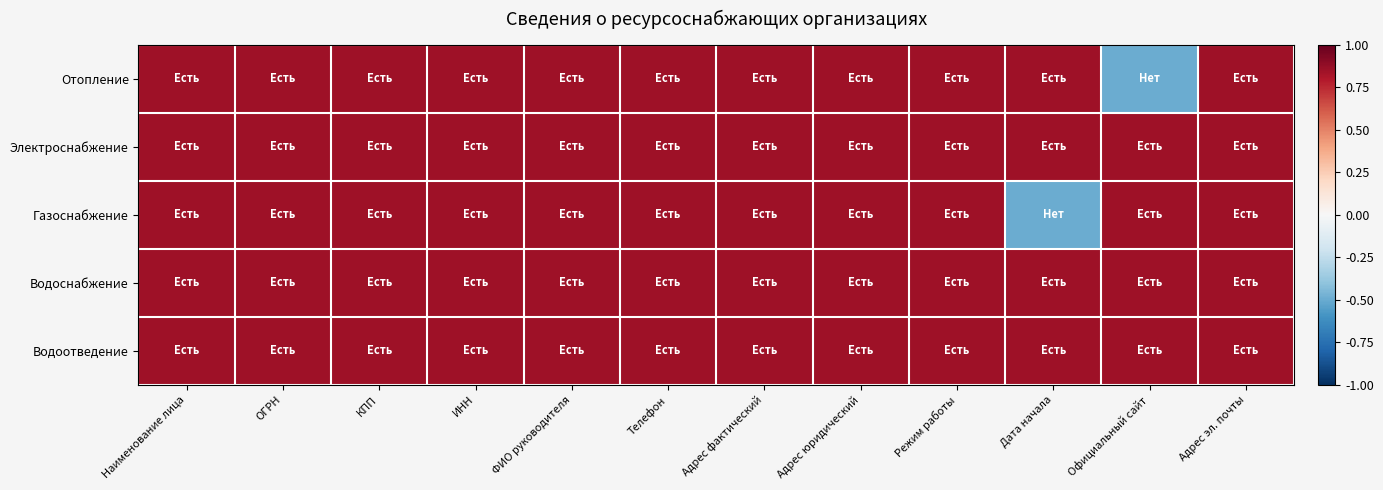

At how many categories does at least one series exceed 0?

12